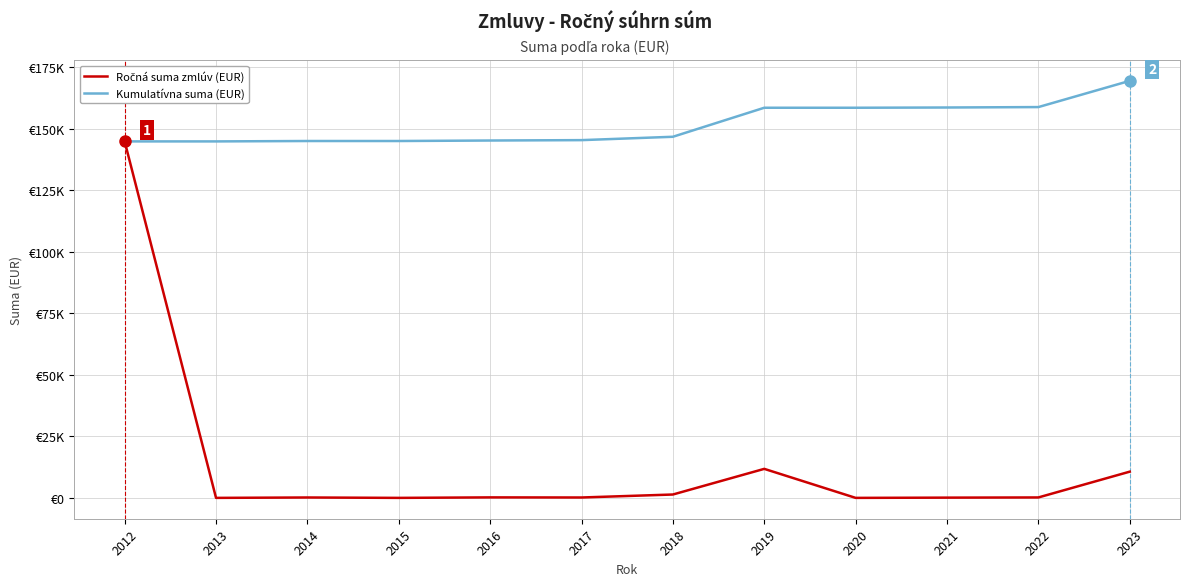

What is the sum of all Ročná suma zmlúv (EUR) values?

169467